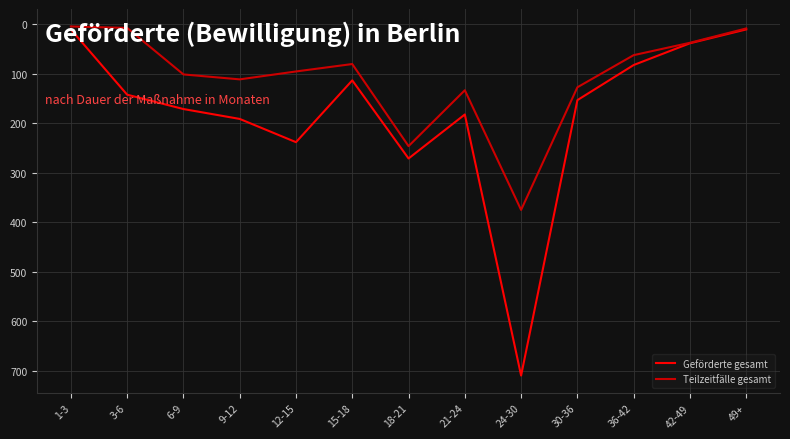

How many series are shown in this chart?

2